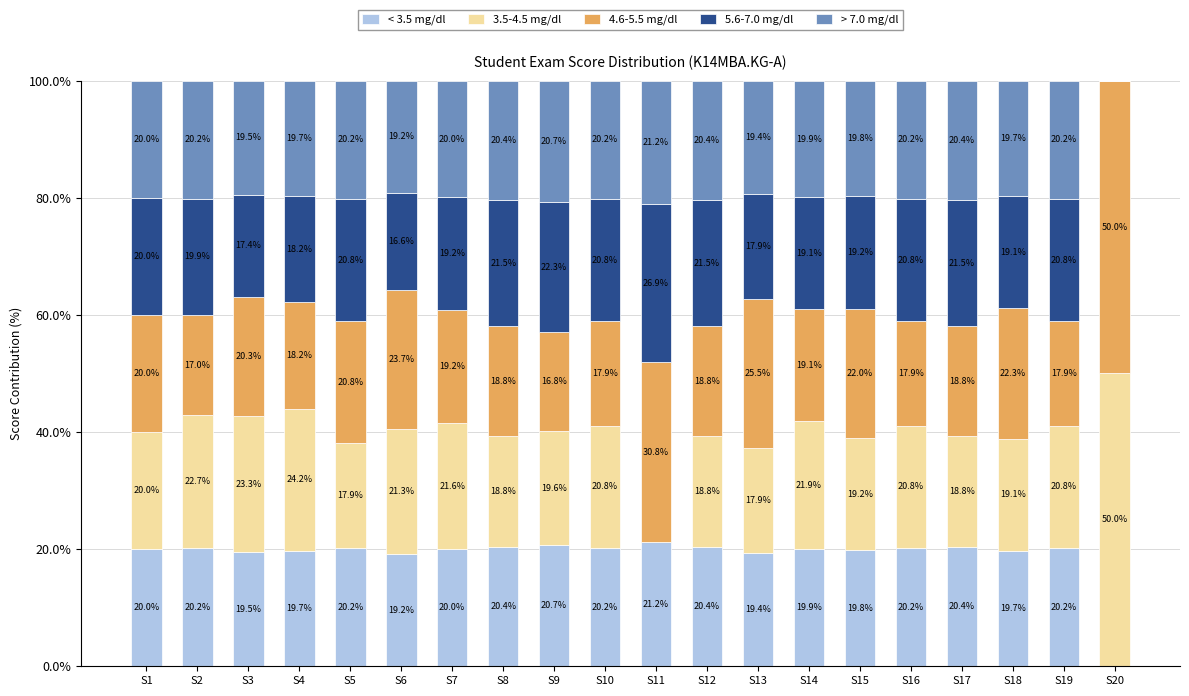

At which label does < 3.5 mg/dl reach its peak?

S11